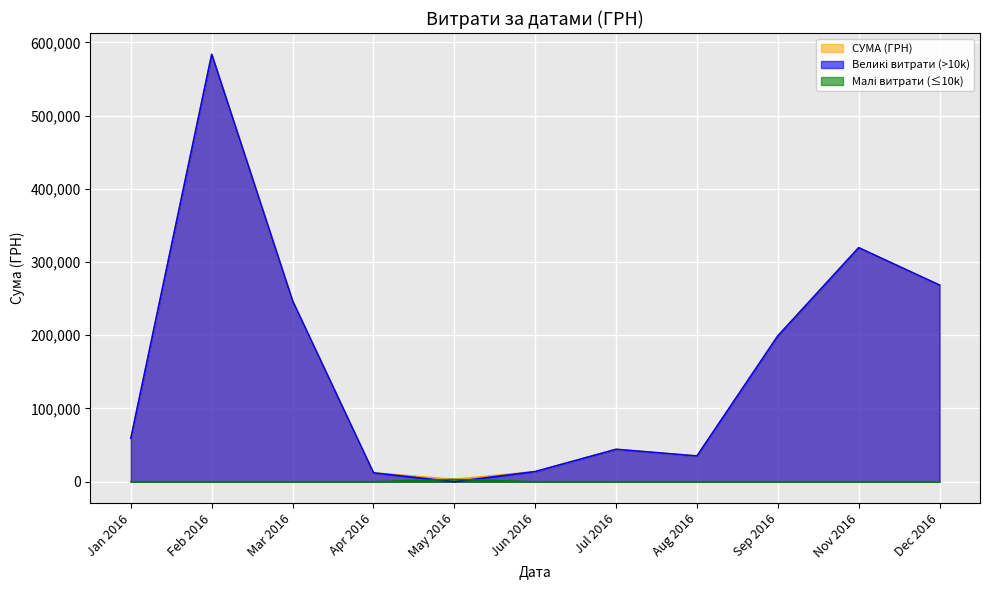

How many data points are above 3973?

20